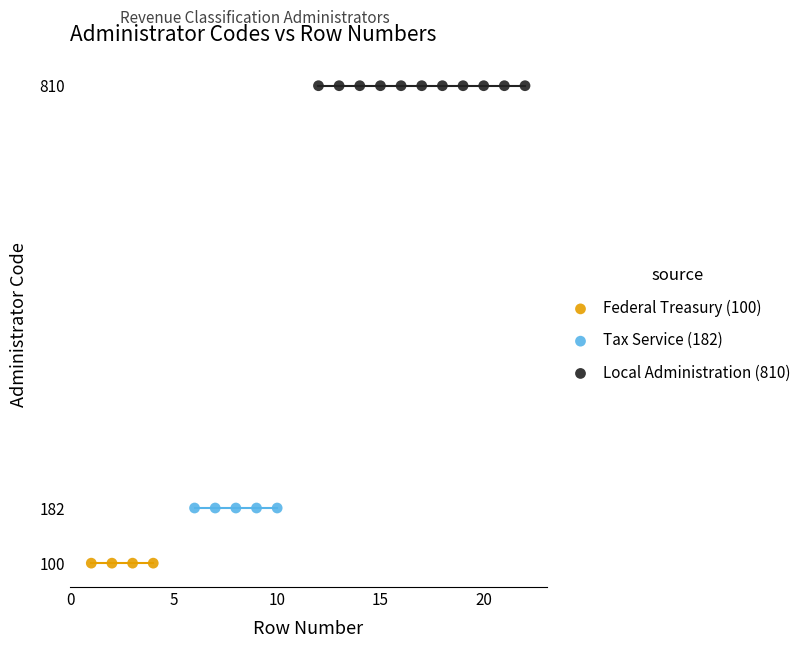

Which series reaches the maximum Y coordinate?

Local Administration (810)